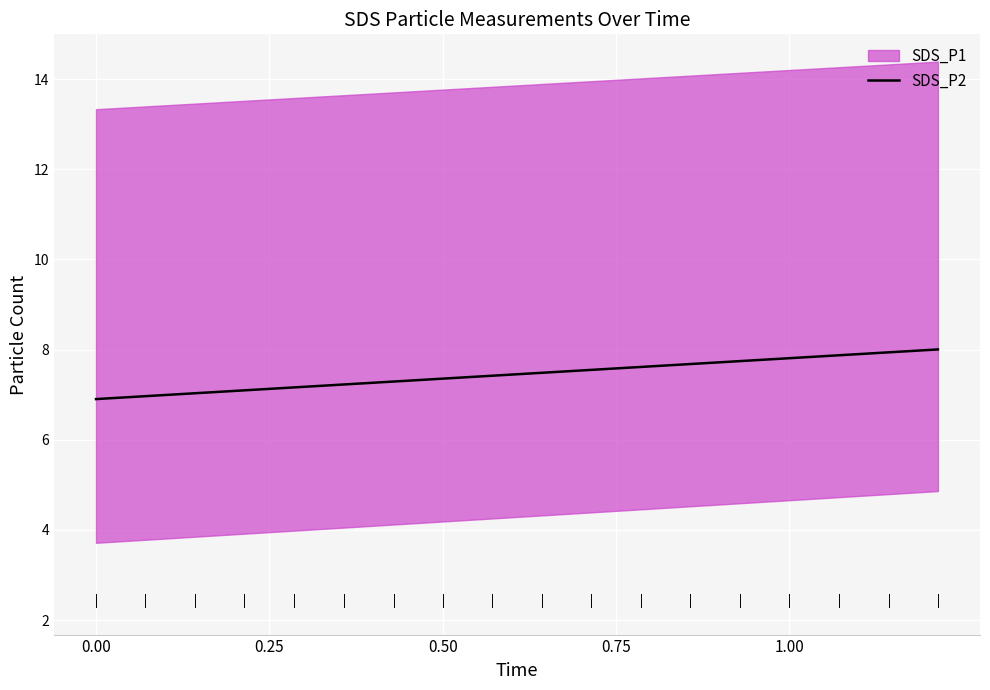

What is the minimum value for SDS_P2?

6.9